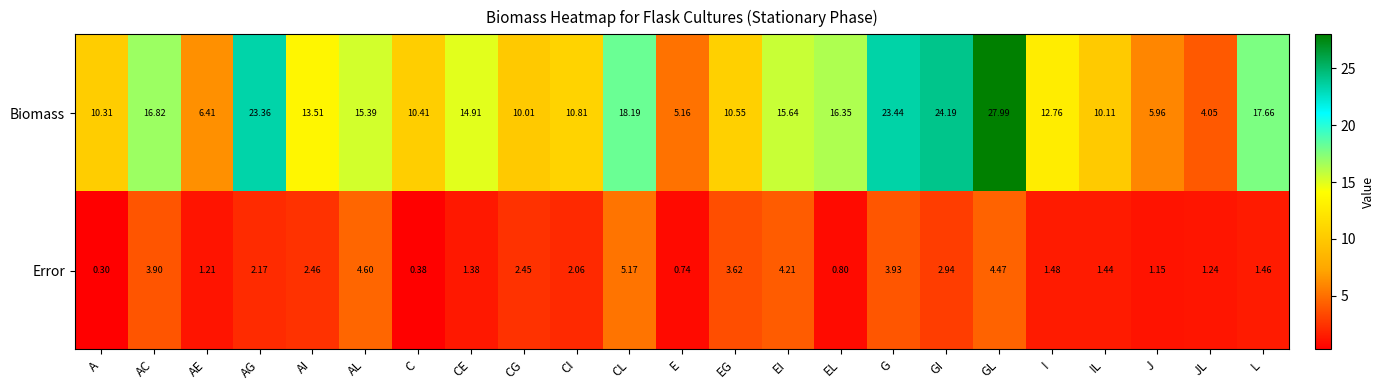

Between AC and I, which series saw the biggest shift?

Biomass